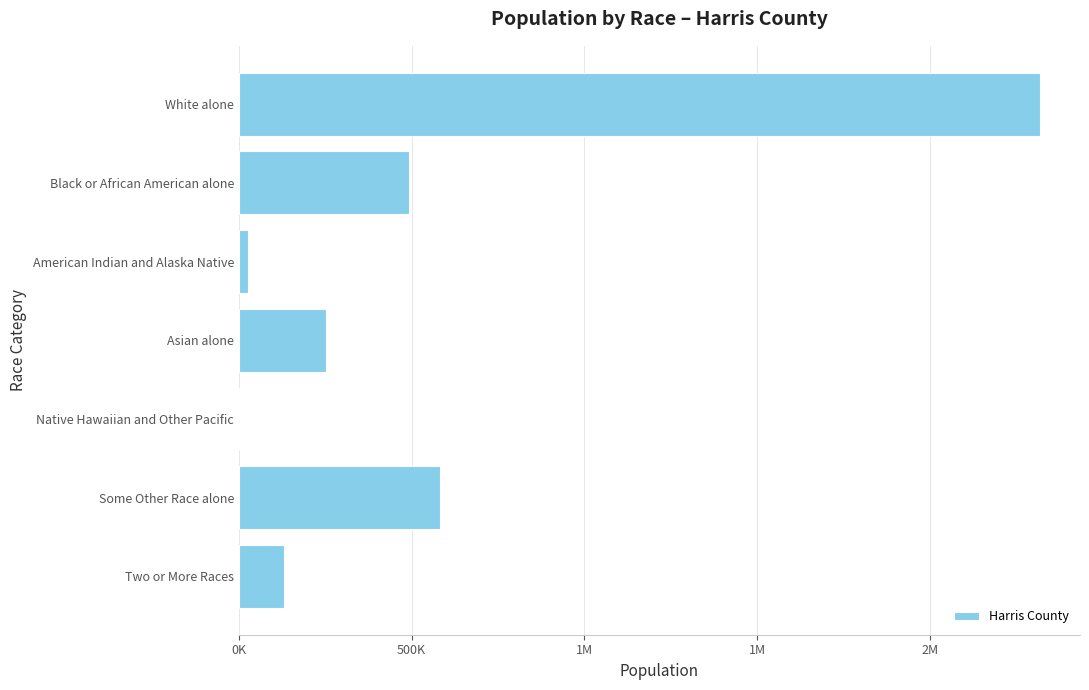

What is the smallest value displayed?

3018